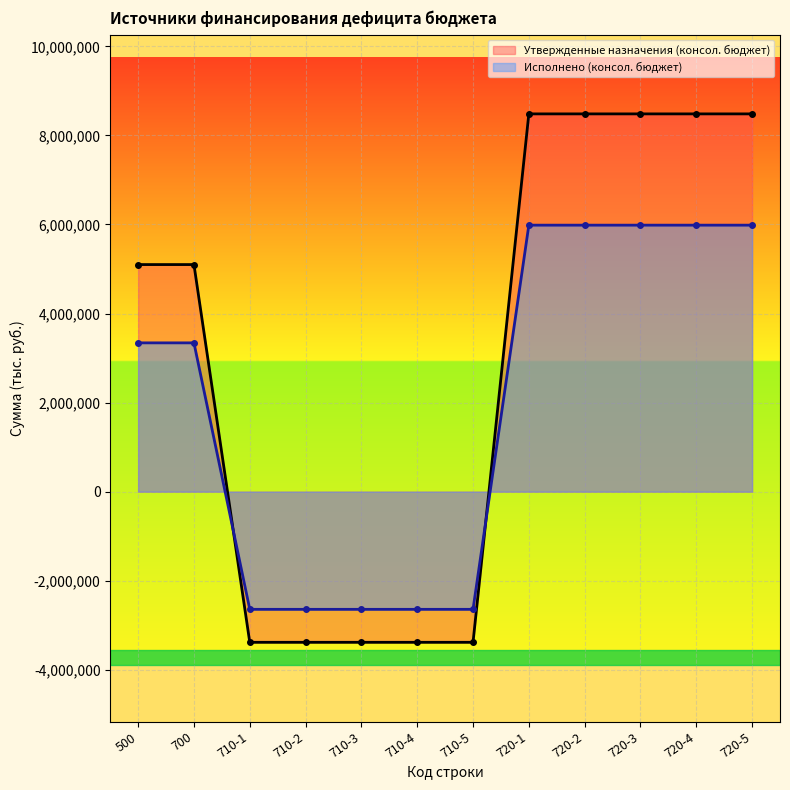

True or false: Утвержденные назначения (консол. бюджет) has more than 0 points higher than both neighbors.

False